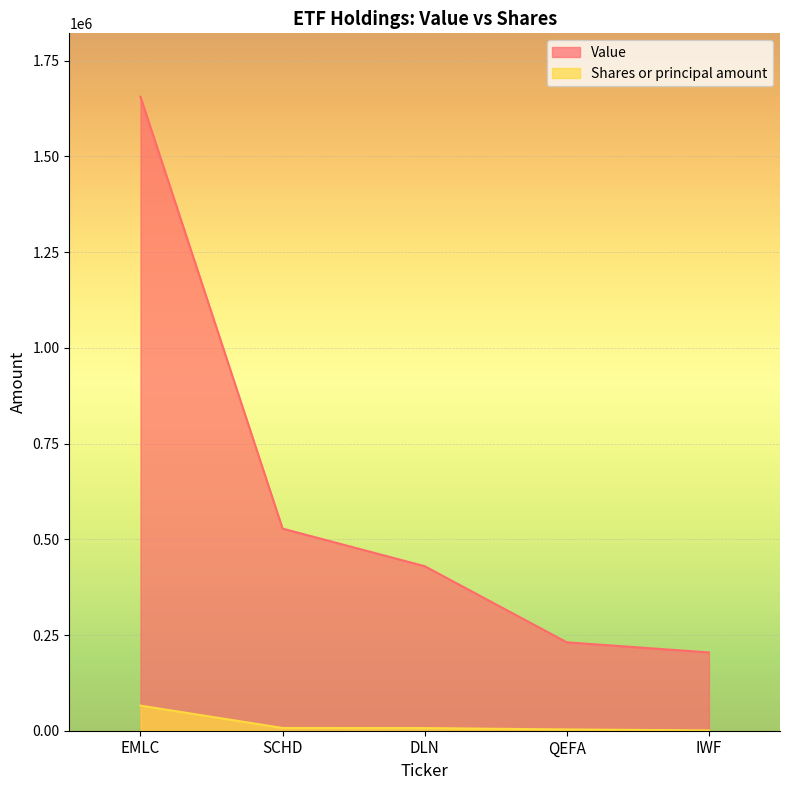

Reading left to right, list all the values displayed in this chart.

Value: 1655895	527890	429715	230849	204504
Shares or principal amount: 65580	7216	6947	3330	837